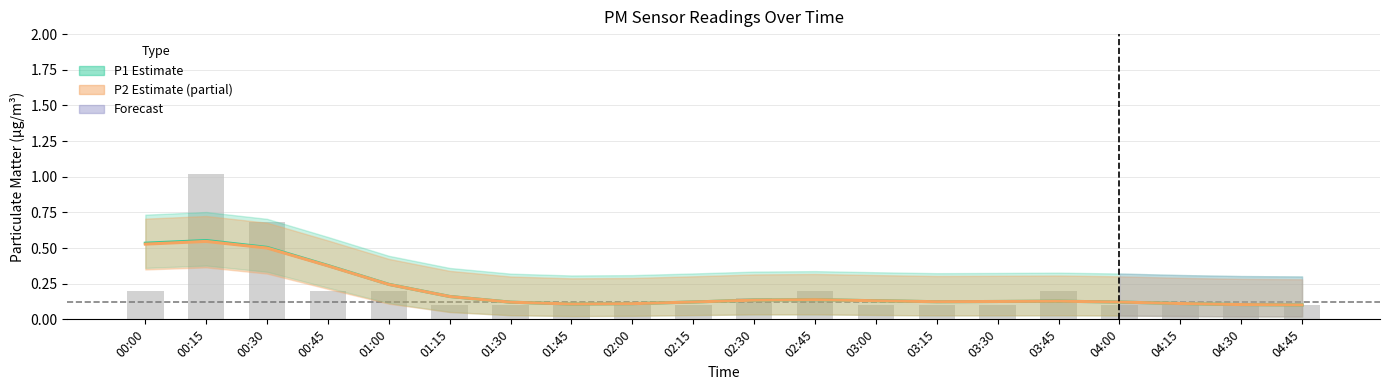

What is the label of the 19th bar from the right?

00:15